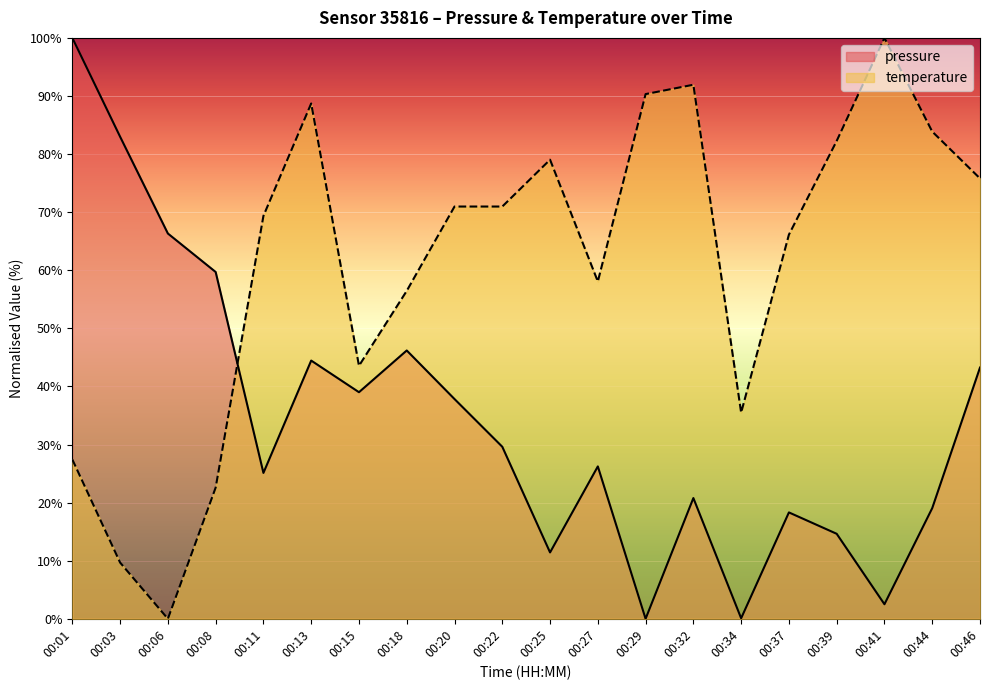

What is the difference between the second highest and minimum values in the pressure series?

83.0